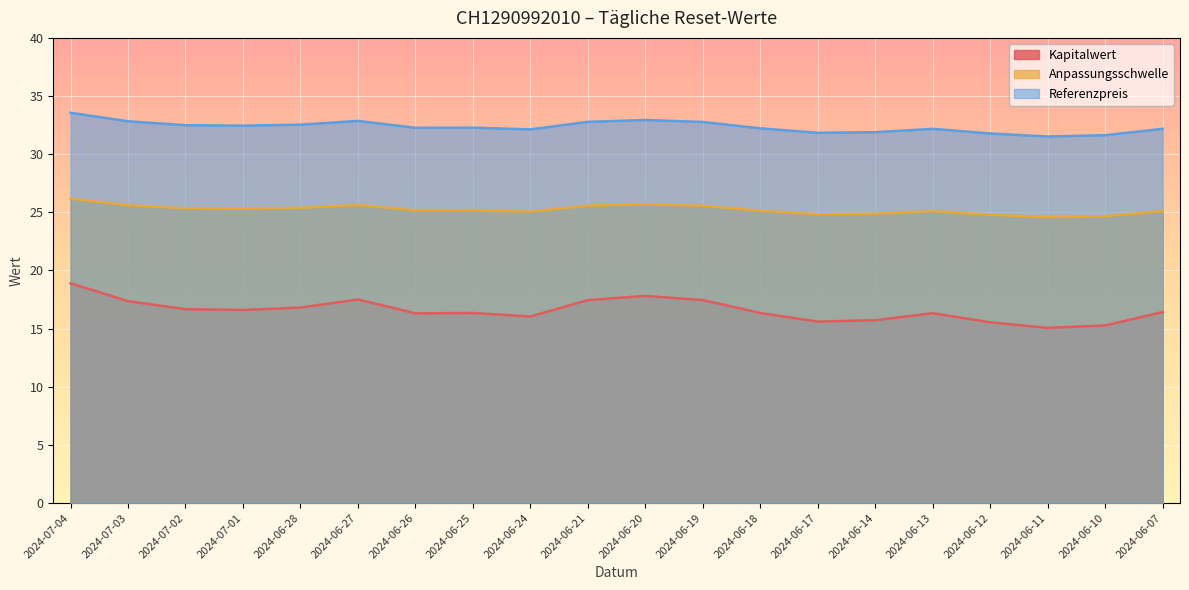

Does the chart display data point markers on the line(s)?

No